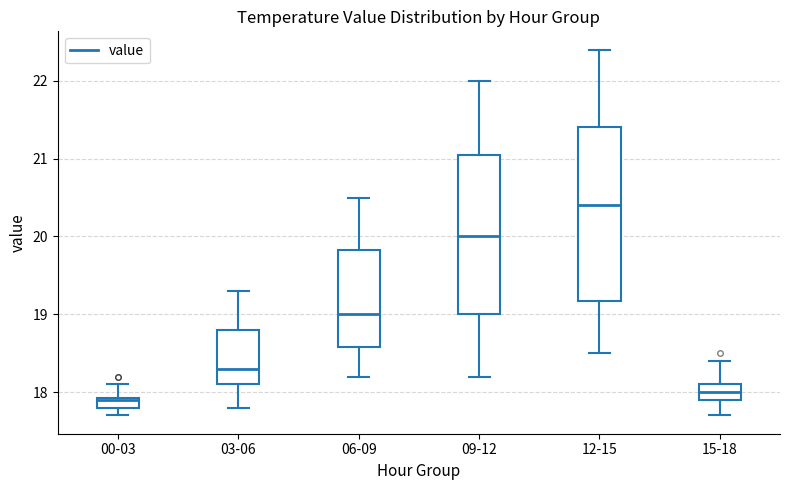

Which box's median line is the highest?

12-15